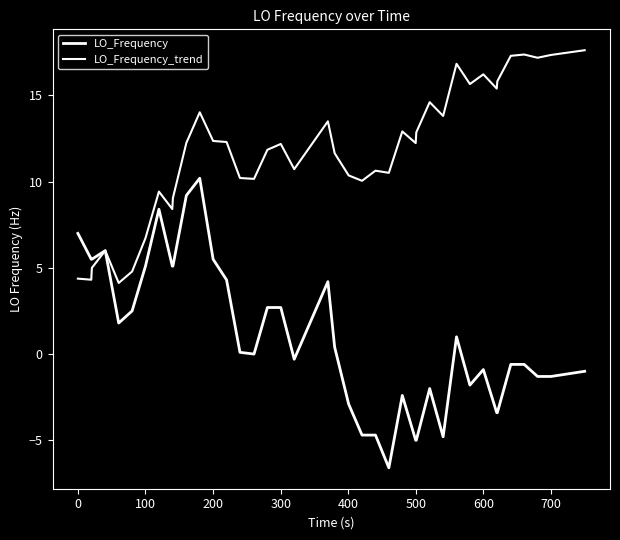

Does the chart have visible grid lines?

No